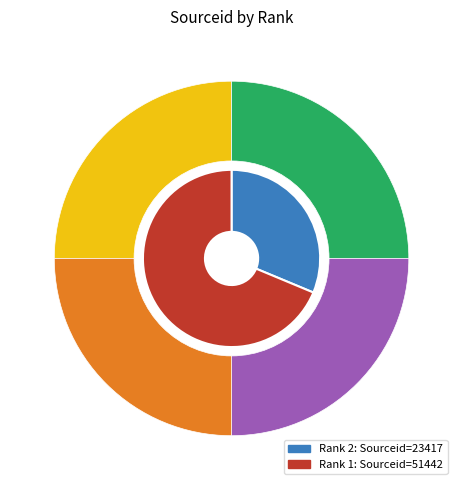

To the nearest percent, what percentage of the pie is 1?

69%